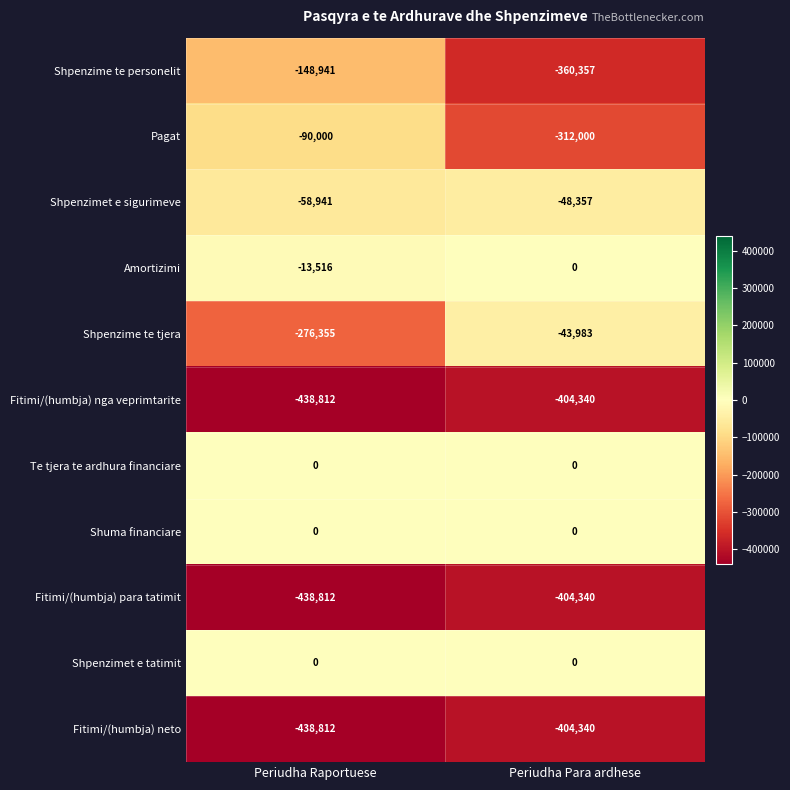

How many series are shown in this chart?

11